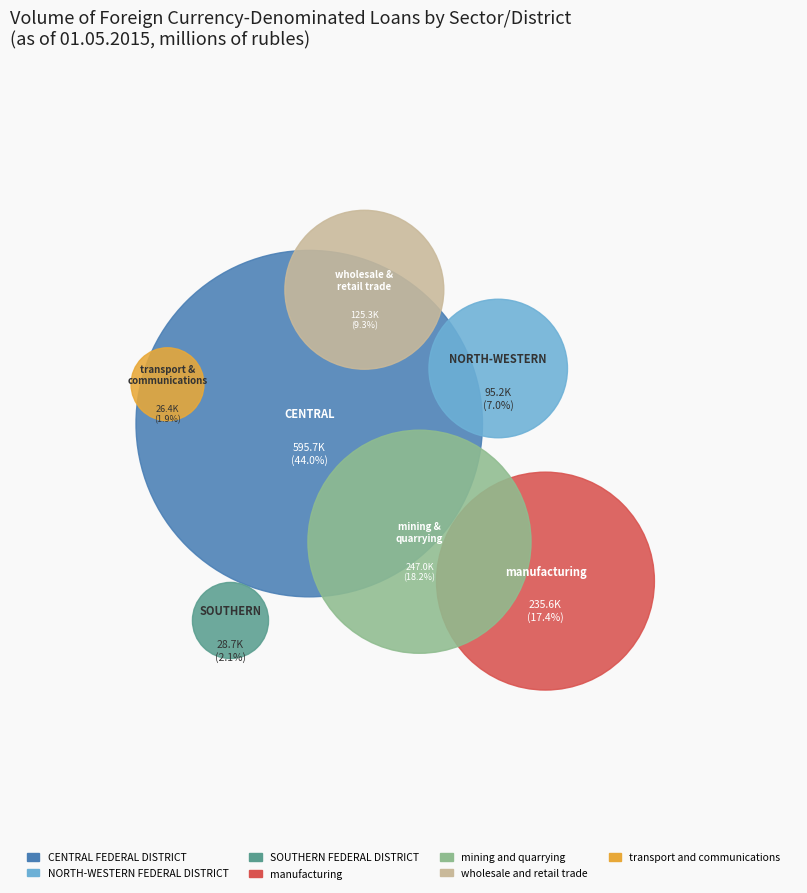

To the nearest percent, what portion does mining and quarrying represent?

18%